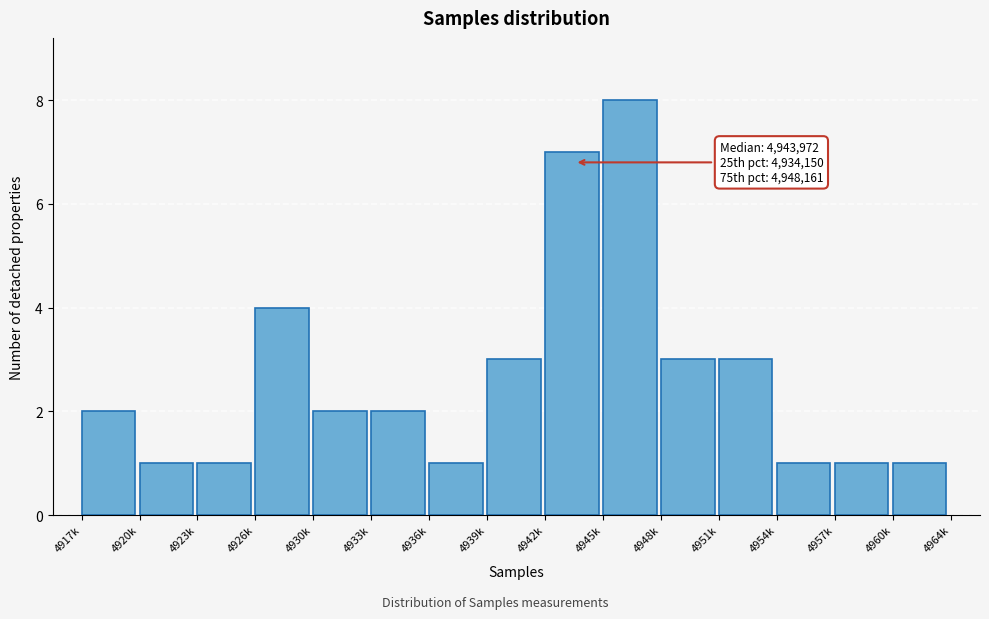

Reading left to right, transcribe all the data shown in this chart.

4917k=2	4920k=1	4923k=1	4926k=4	4930k=2	4933k=2	4936k=1	4939k=3	4942k=7	4945k=8	4948k=3	4951k=3	4954k=1	4957k=1	4960k=1